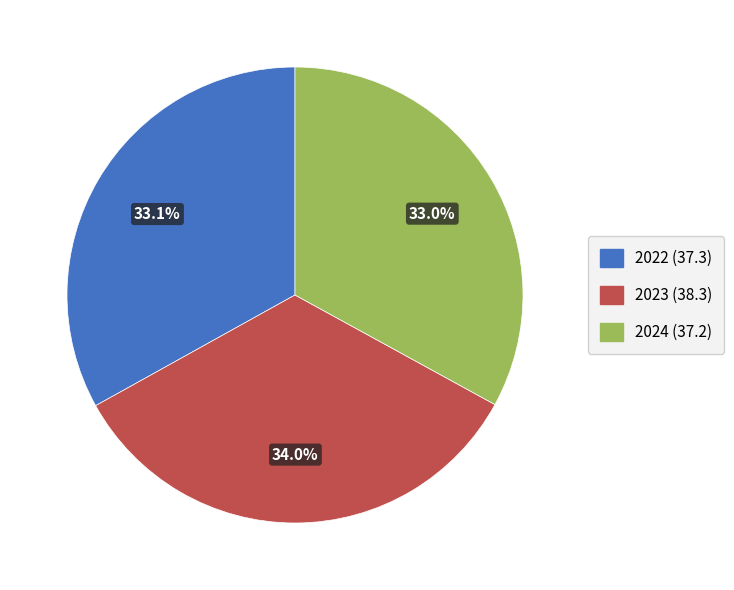

Does any single category account for the majority?

No